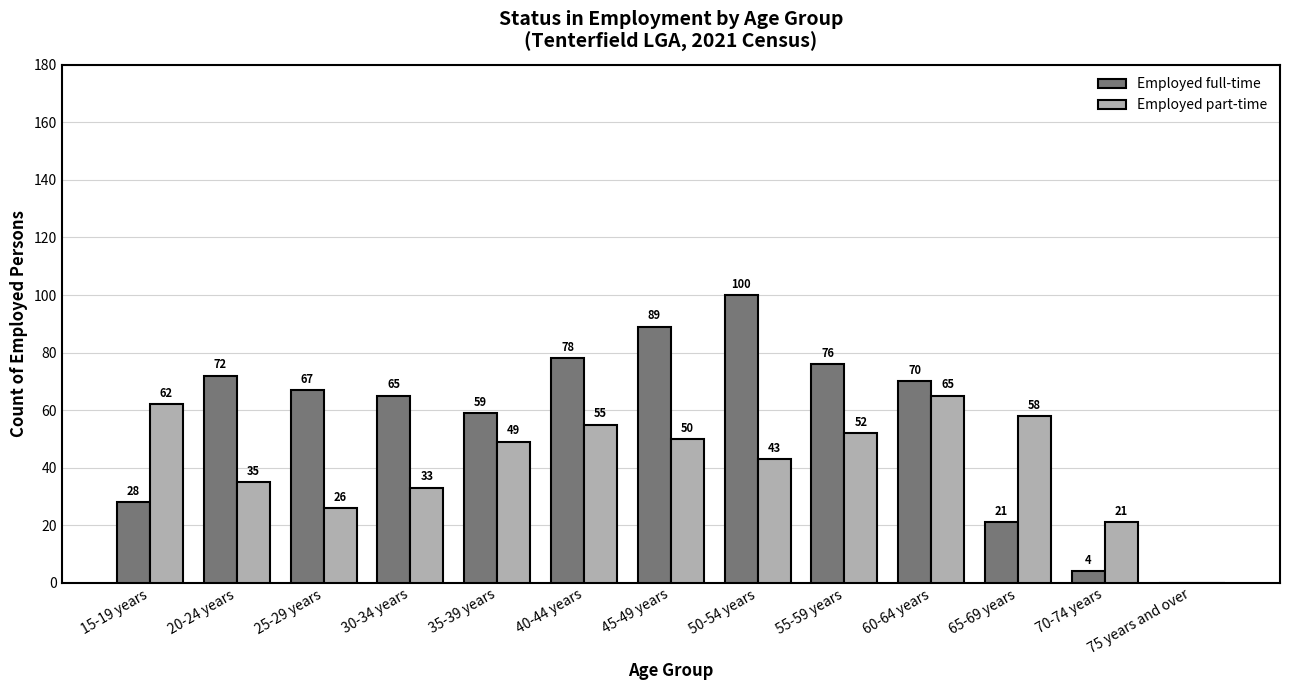

Where is Employed part-time nearest to the value 32?

30-34 years